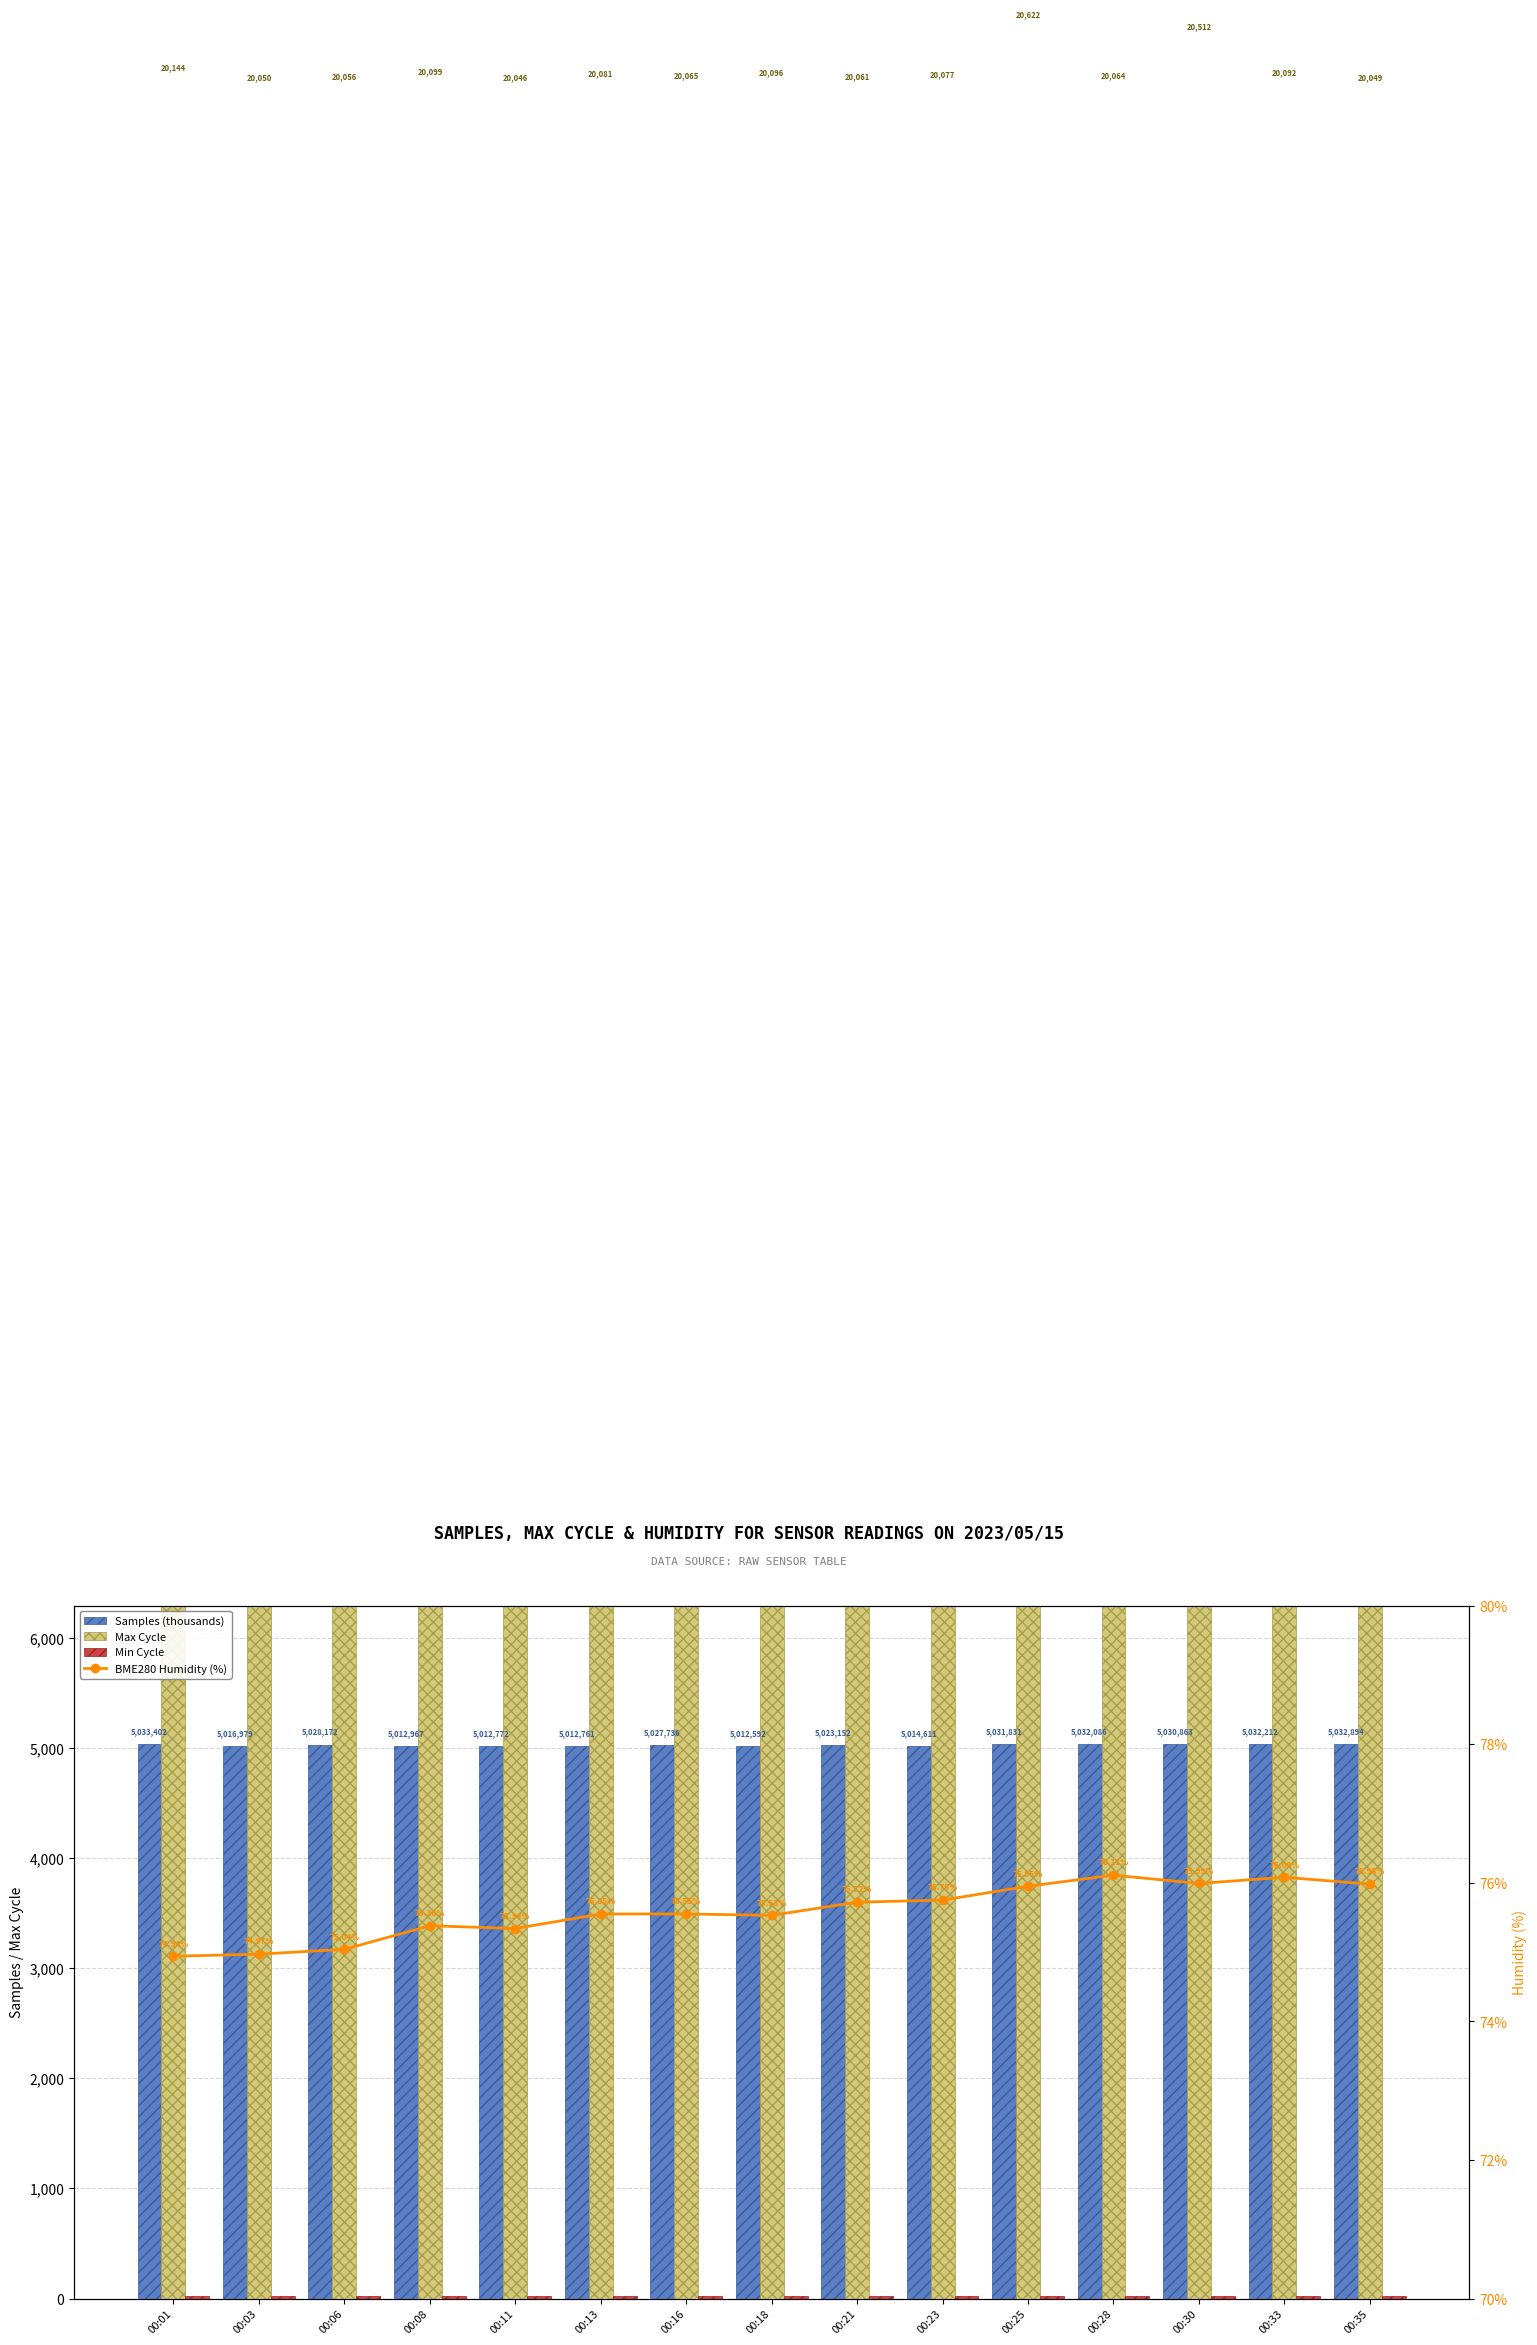

At which label does Samples (thousands) first exceed 5027?

00:01